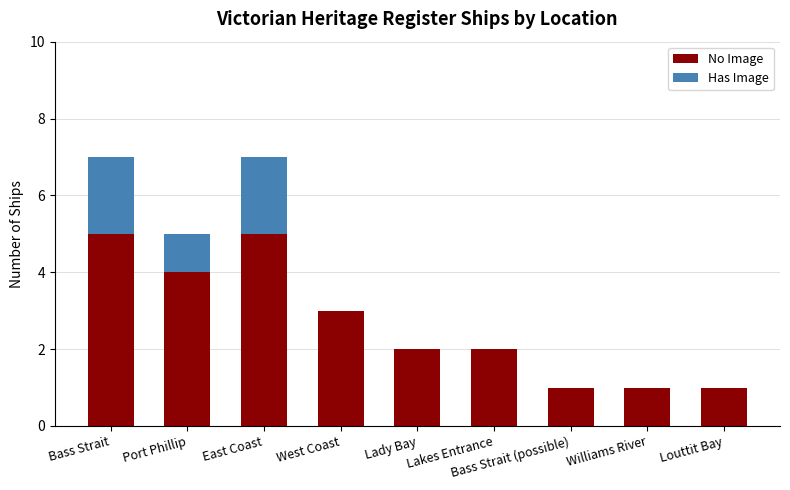

Is it true that No Image equals 2 at Bass Strait (possible)?

False